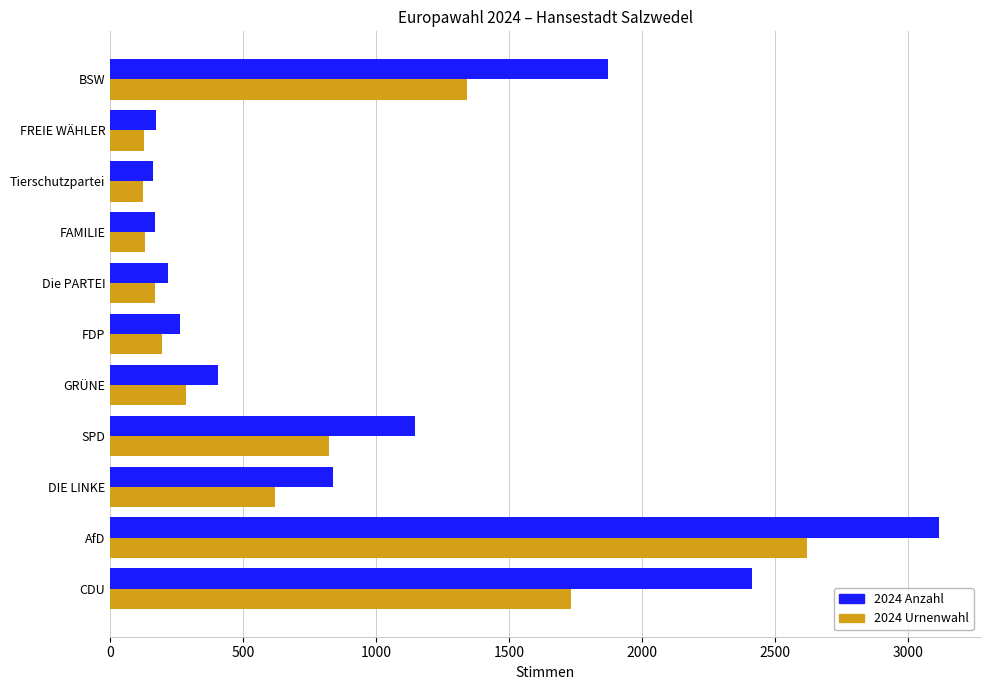

What is the maximum value shown in the chart?

3115